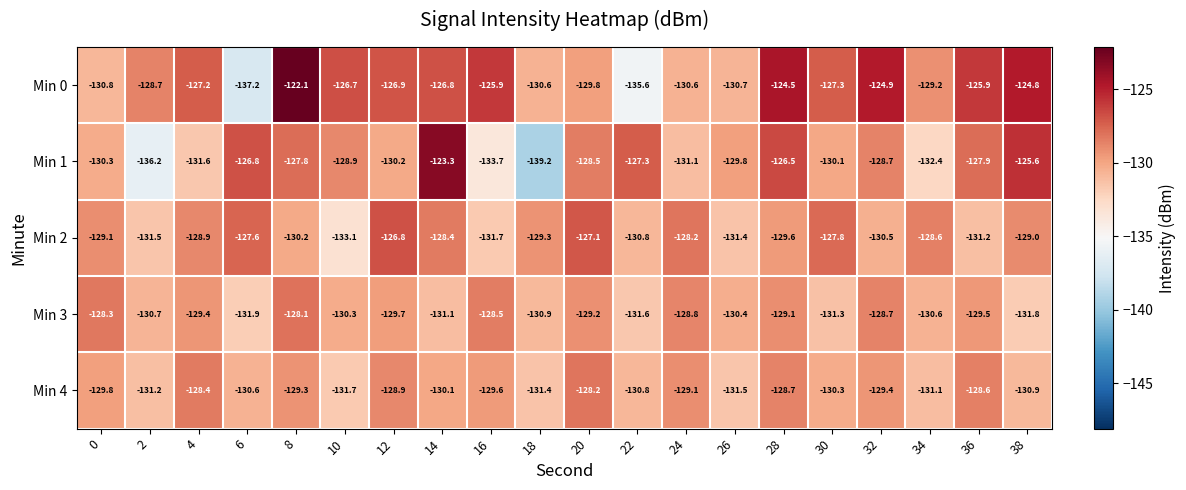

Which series changed the most between 6 and 16?

Min 0